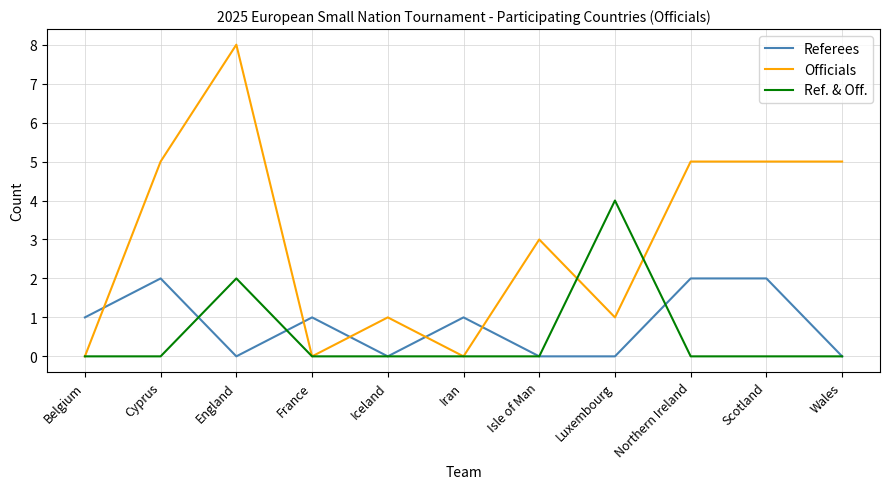

What is the sum of the Officials values at Belgium and Iceland?

1